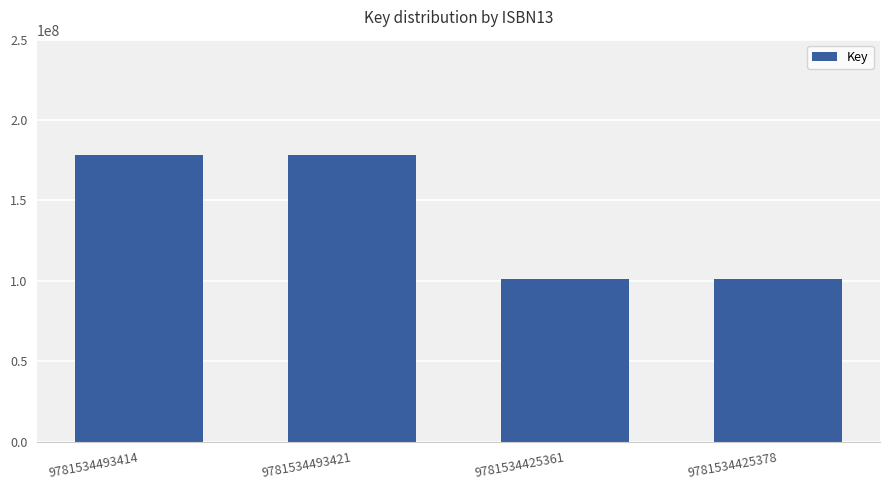

What is the label of the 3rd bar from the left?

9781534425361